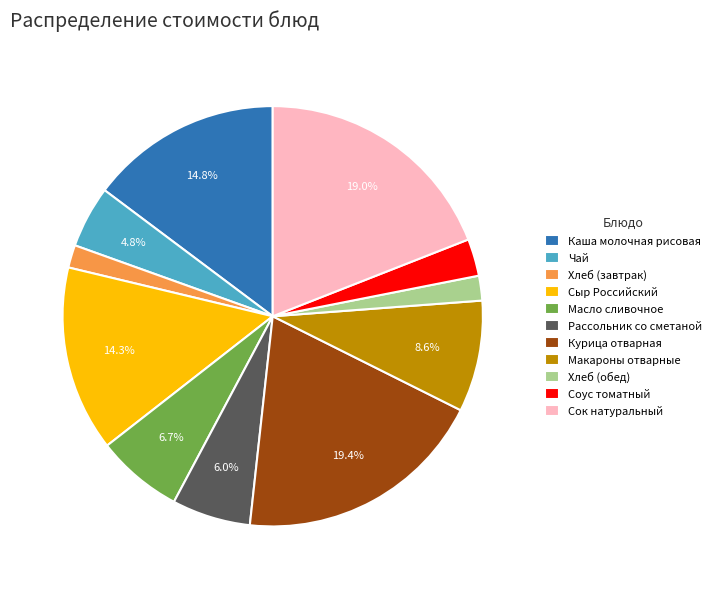

To the nearest percent, what is the average slice percentage?

9%